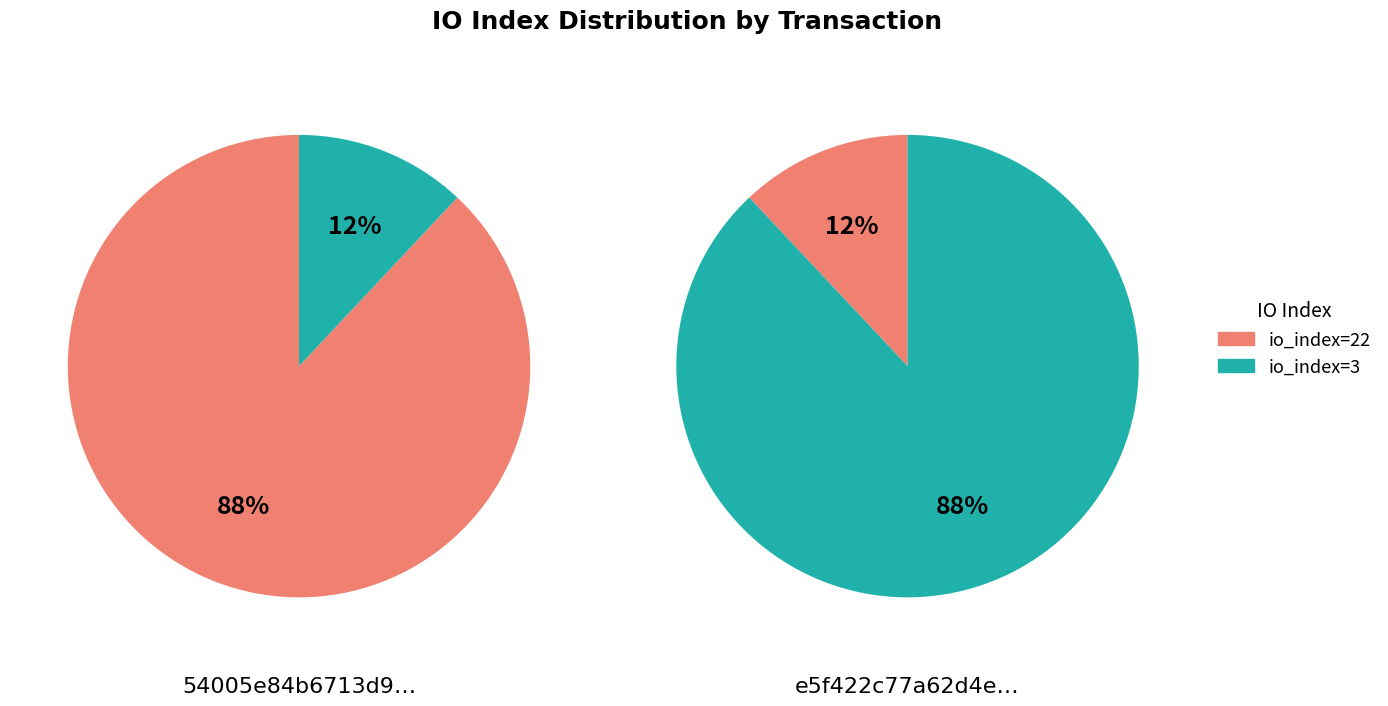

What is the total percentage of io_index=22 and io_index=3?

100.0%